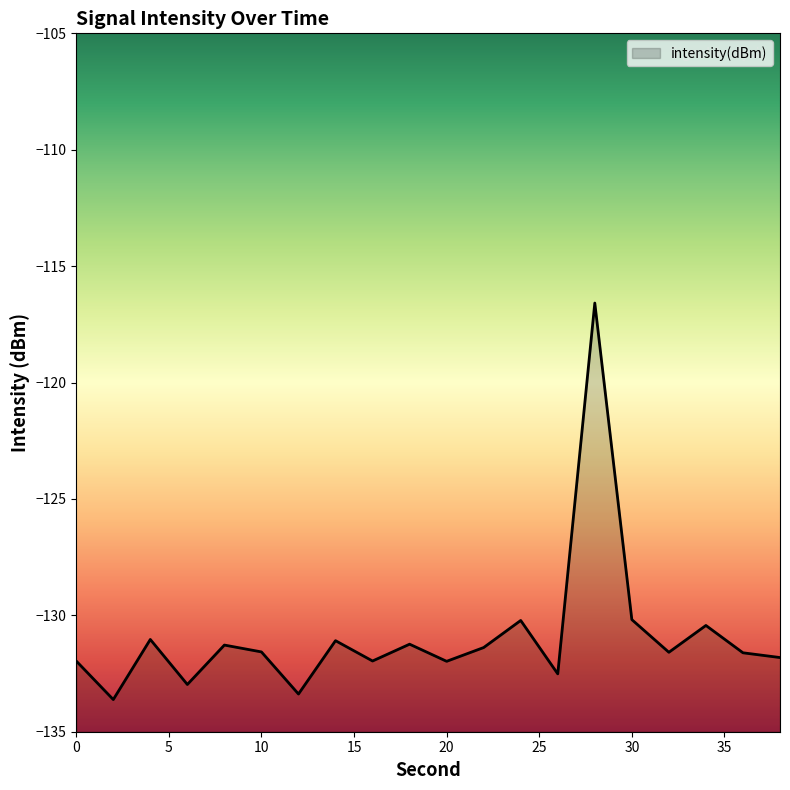

What is the difference between the second highest and minimum values?

3.4